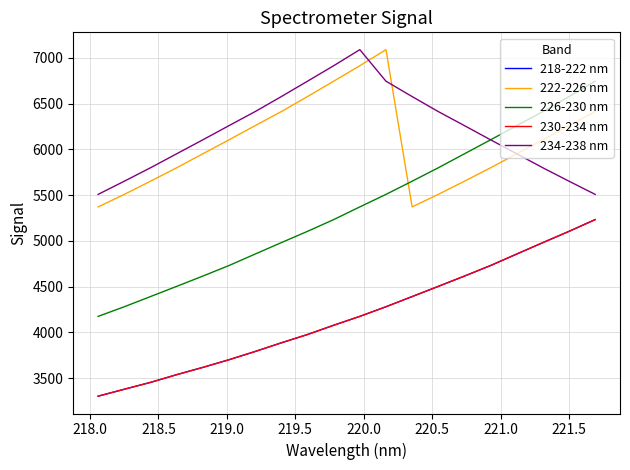

Is this an area chart (filled region under the line)?

No